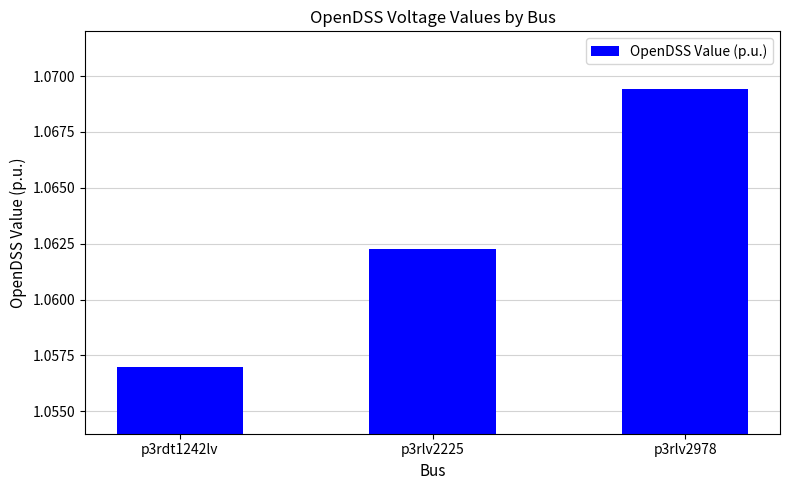

What is the label of the 3rd bar from the right?

p3rdt1242lv